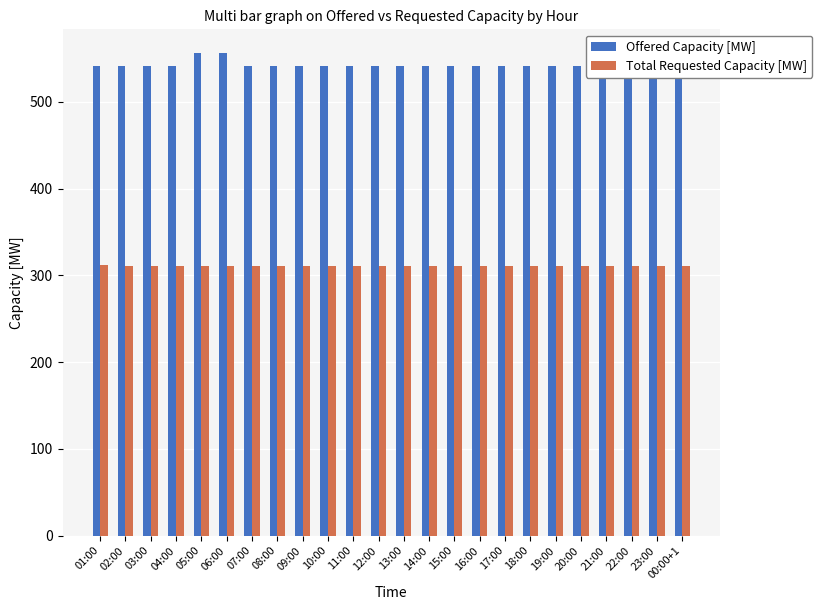

What is the difference between the maximum and second lowest values in the Offered Capacity [MW] series?

15